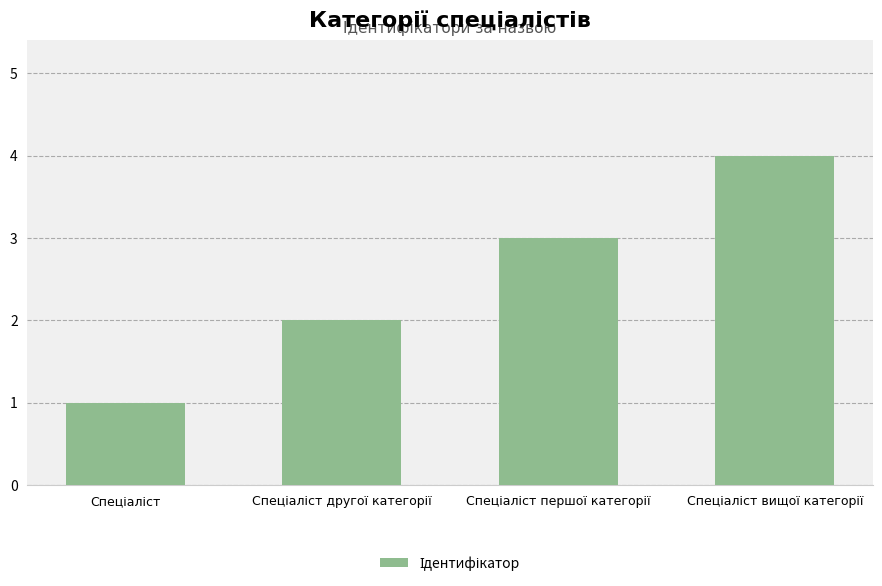

What is the difference between the maximum and minimum values?

3